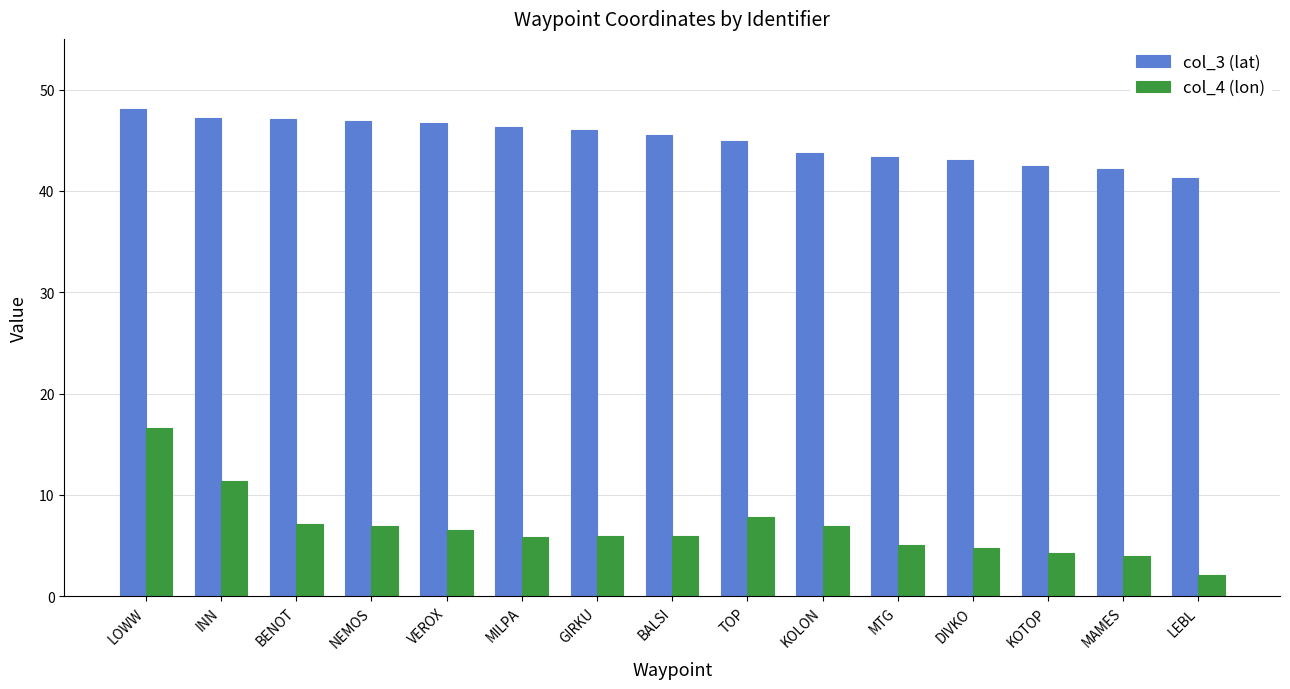

Which series has the widest spread of values?

col_4 (lon)